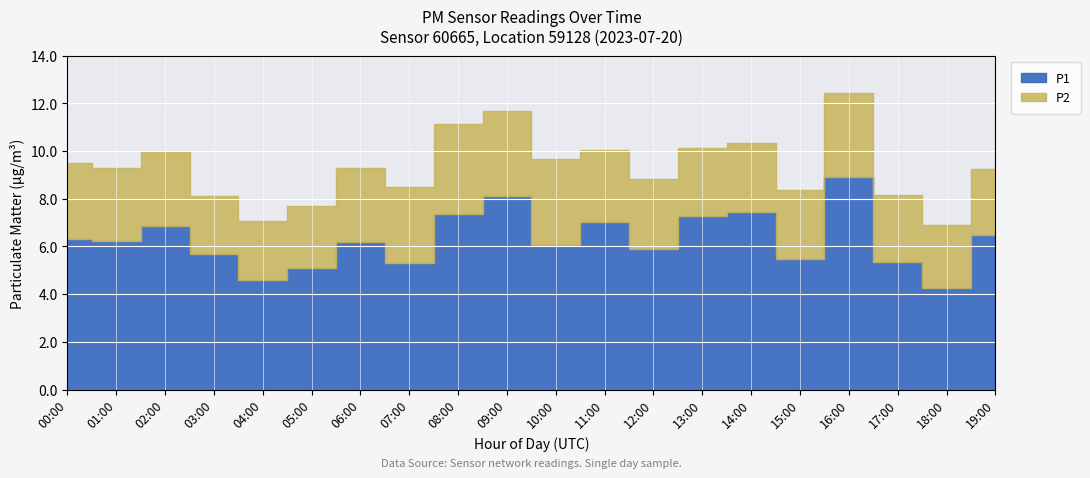

The value of P1 at 06:00 is 4.0. True or false?

False